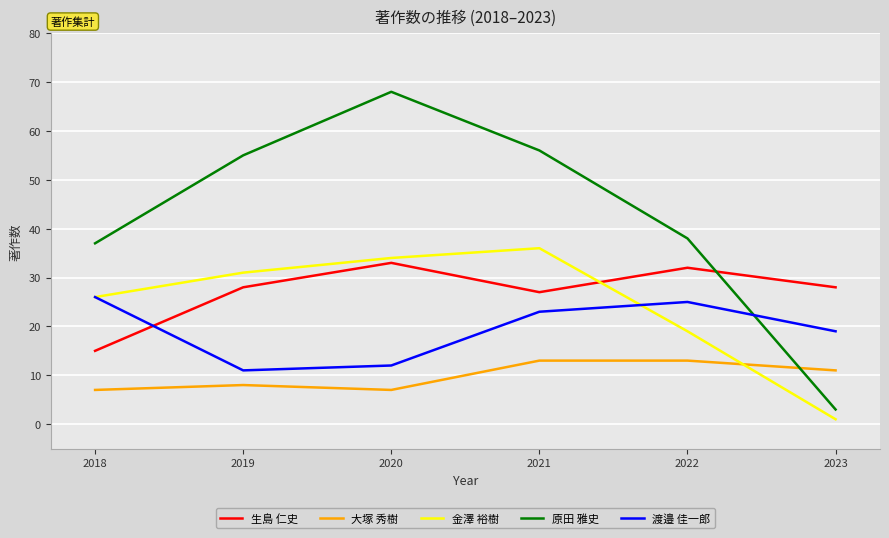

Is this an area chart (filled region under the line)?

No